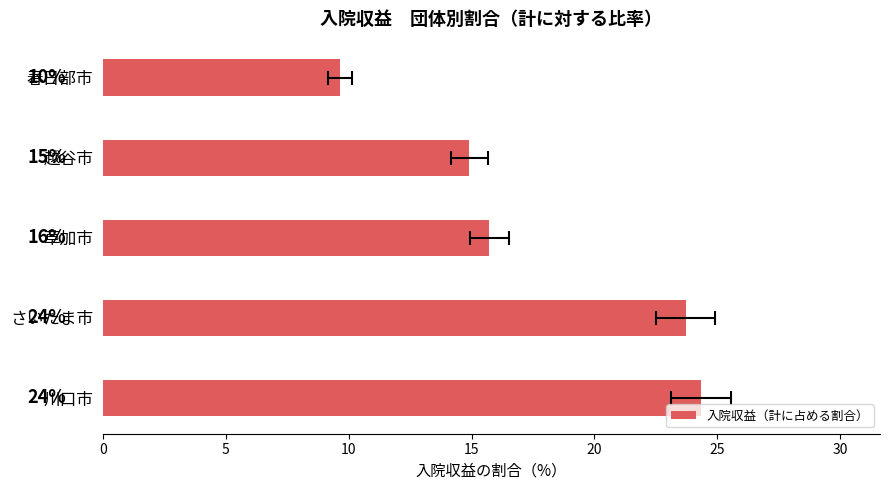

How many values are below 15?

2